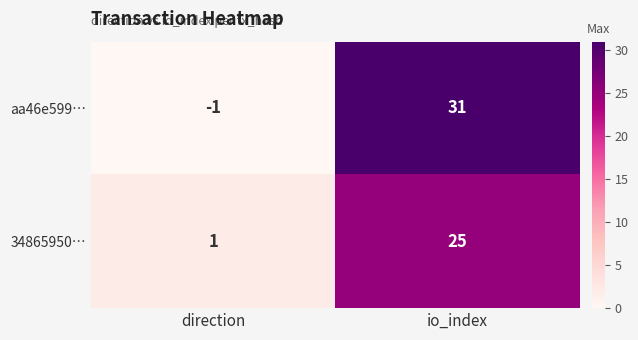

What is the sum of the aa46e599… values at io_index and direction?

30